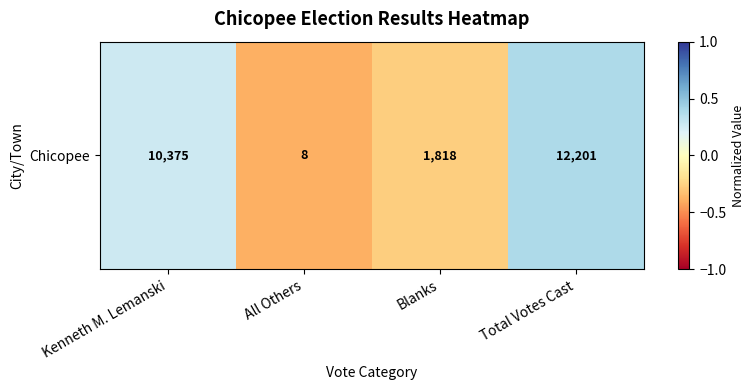

Rank the categories by value from highest to lowest.

Total Votes Cast, Kenneth M. Lemanski, Blanks, All Others